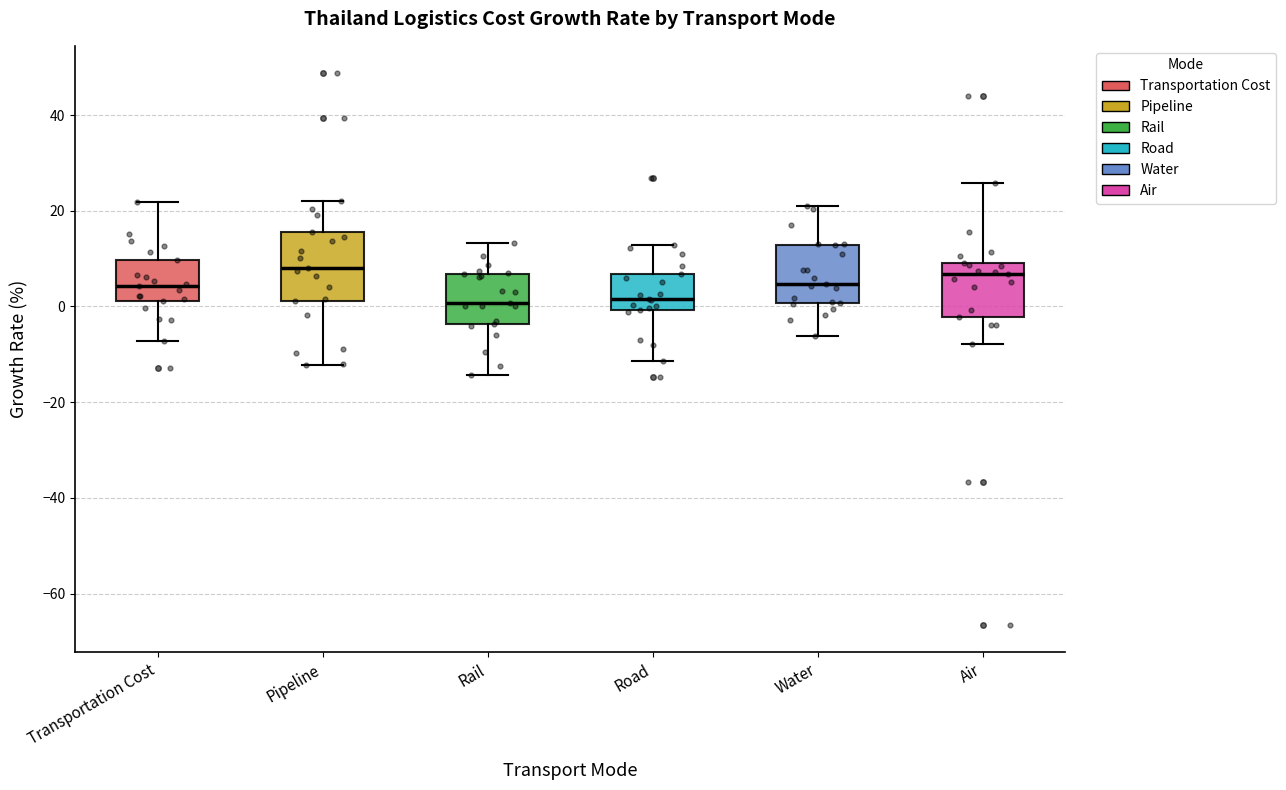

Comparing the boxes themselves (not the whiskers), which one is the tallest?

Pipeline